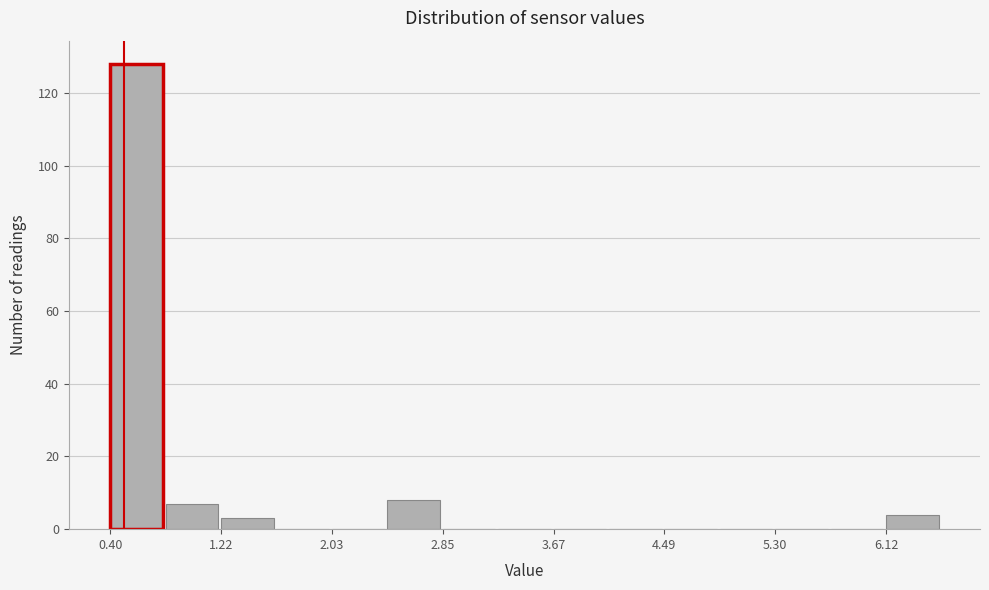

Reading left to right, list every bar in this chart as the range it spans on the x-axis followed by its height. Neither the bar edges nor the heights are printed on the chart, so give them approximately, as read against the axes.

0.4 to 0.8: 128
0.8 to 1.2: 8
1.2 to 1.6: 4
1.6 to 2.0: 0
2.0 to 2.4: 0
2.4 to 2.9: 8
2.9 to 3.3: 0
3.3 to 3.7: 0
3.7 to 4.1: 0
4.1 to 4.5: 0
4.5 to 4.9: 0
4.9 to 5.3: 0
5.3 to 5.7: 0
5.7 to 6.1: 0
6.1 to 6.5: 4